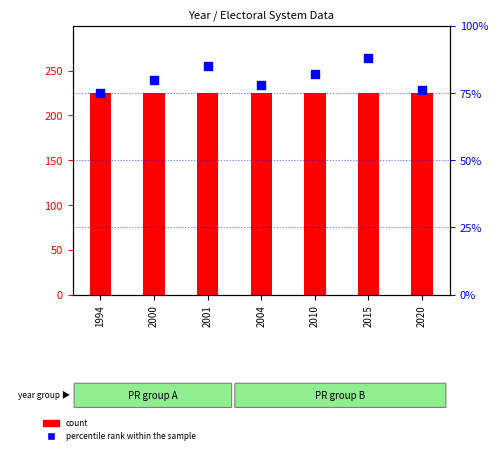

What are all the series names shown in the legend?

count, percentile rank within the sample